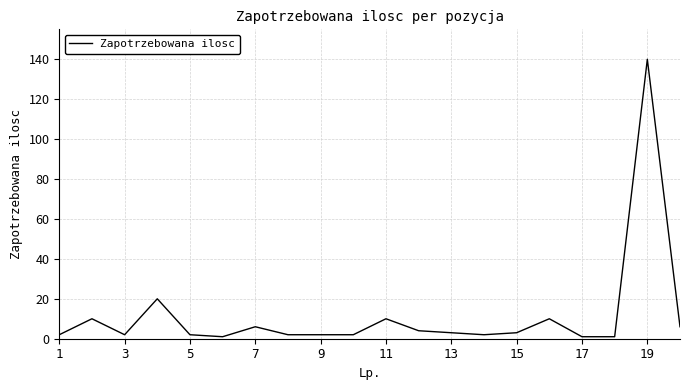

What is the greatest value displayed?

140